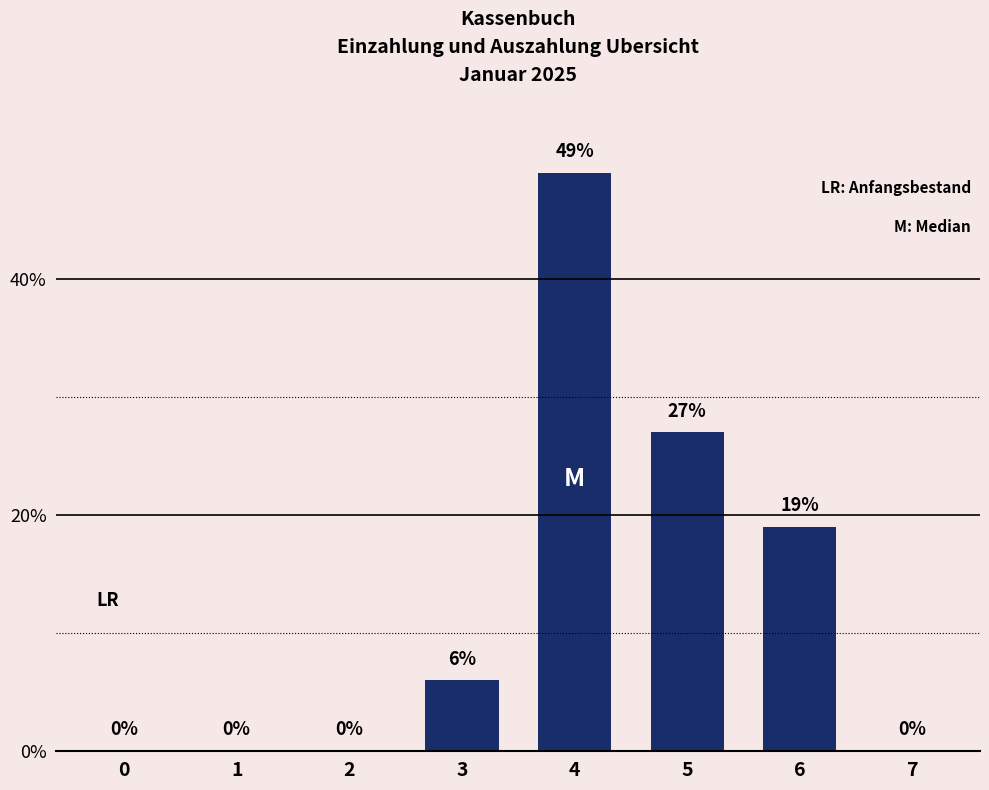

Which category has the highest value across all series?

4